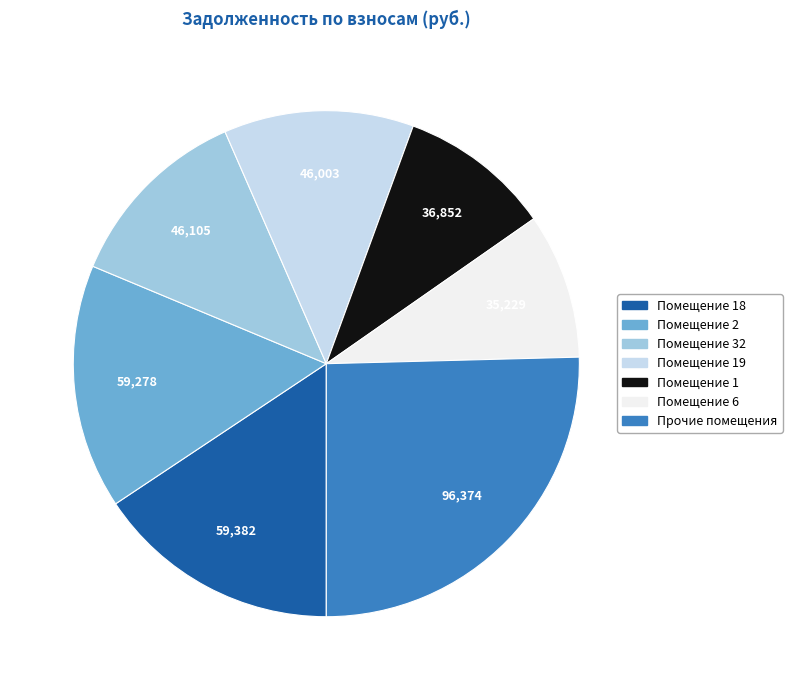

Does Помещение 2 account for over 50% of the chart?

No